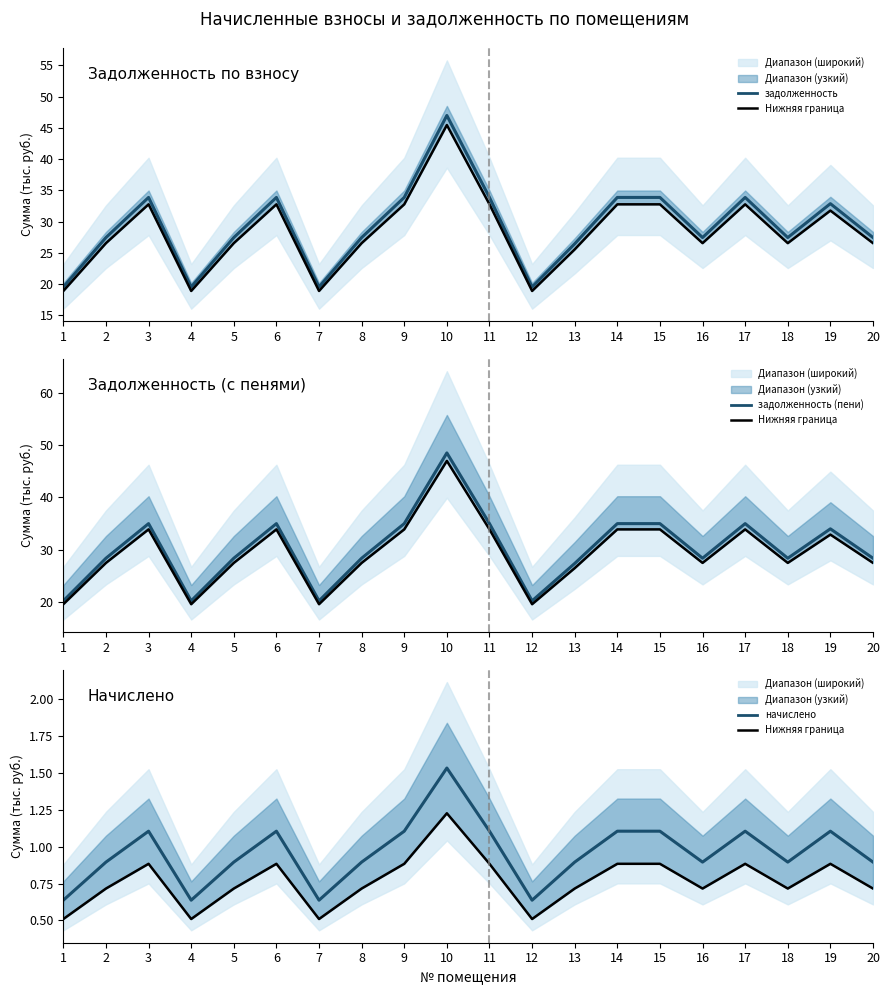

Which series has the largest total across all categories?

задолженность (пени)